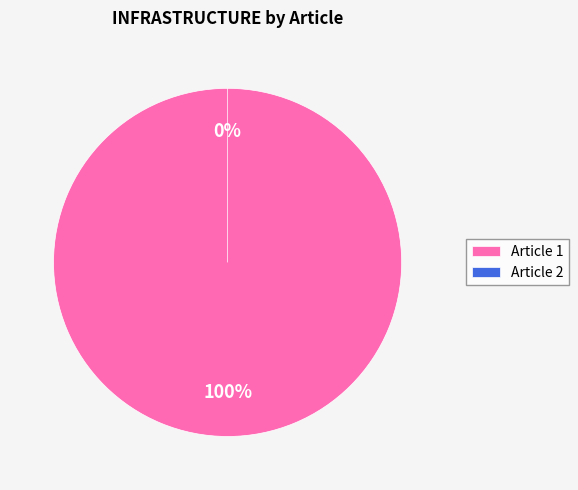

Does any single category account for the majority?

Yes